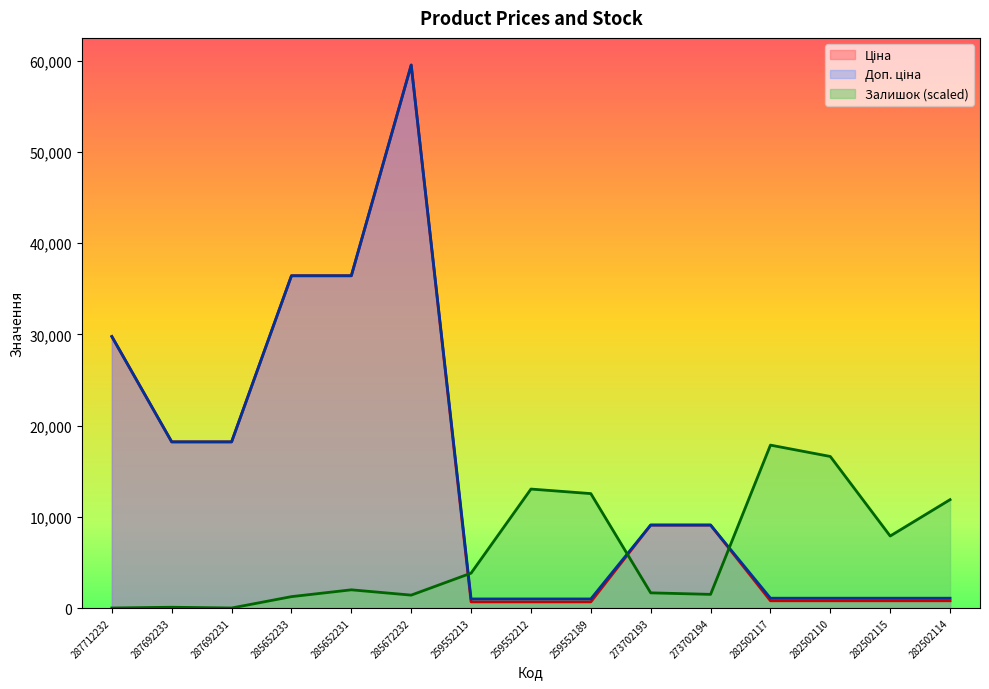

How many lines are shown in the chart?

3